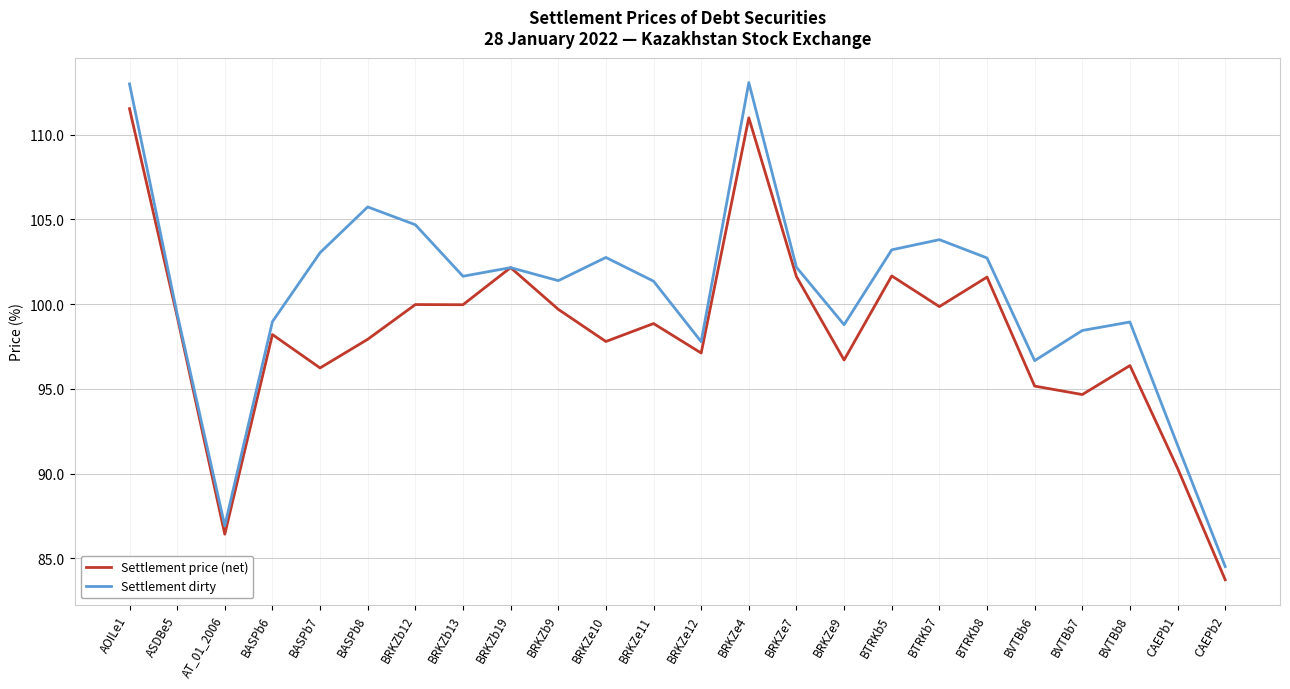

Between BRKZe9 and CAEPb1, which series saw the biggest shift?

Settlement dirty